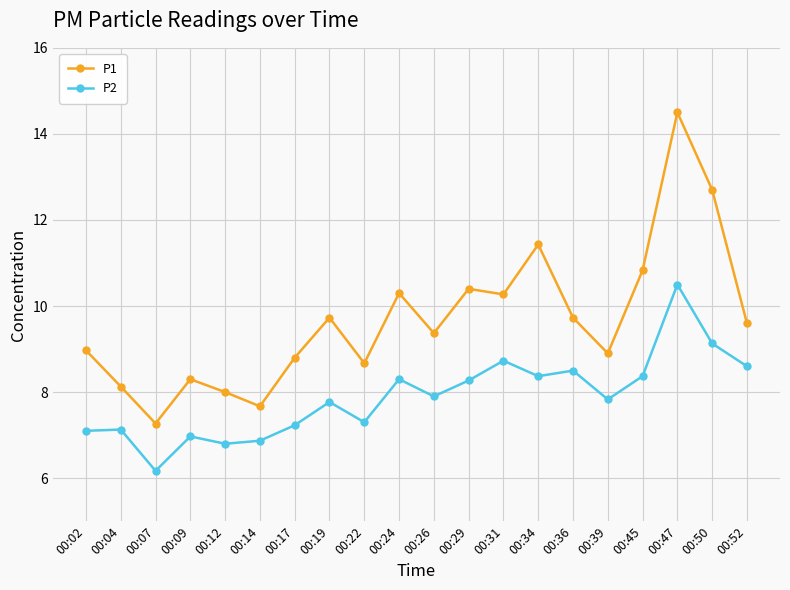

What is the sum of the P1 values at 00:02 and 00:07?

16.2